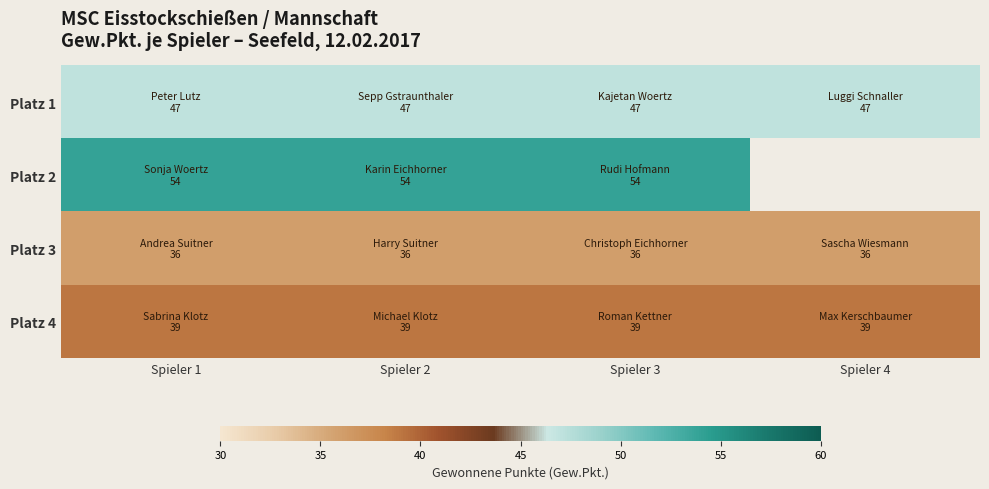

Which category has the highest value across all series?

Spieler 1